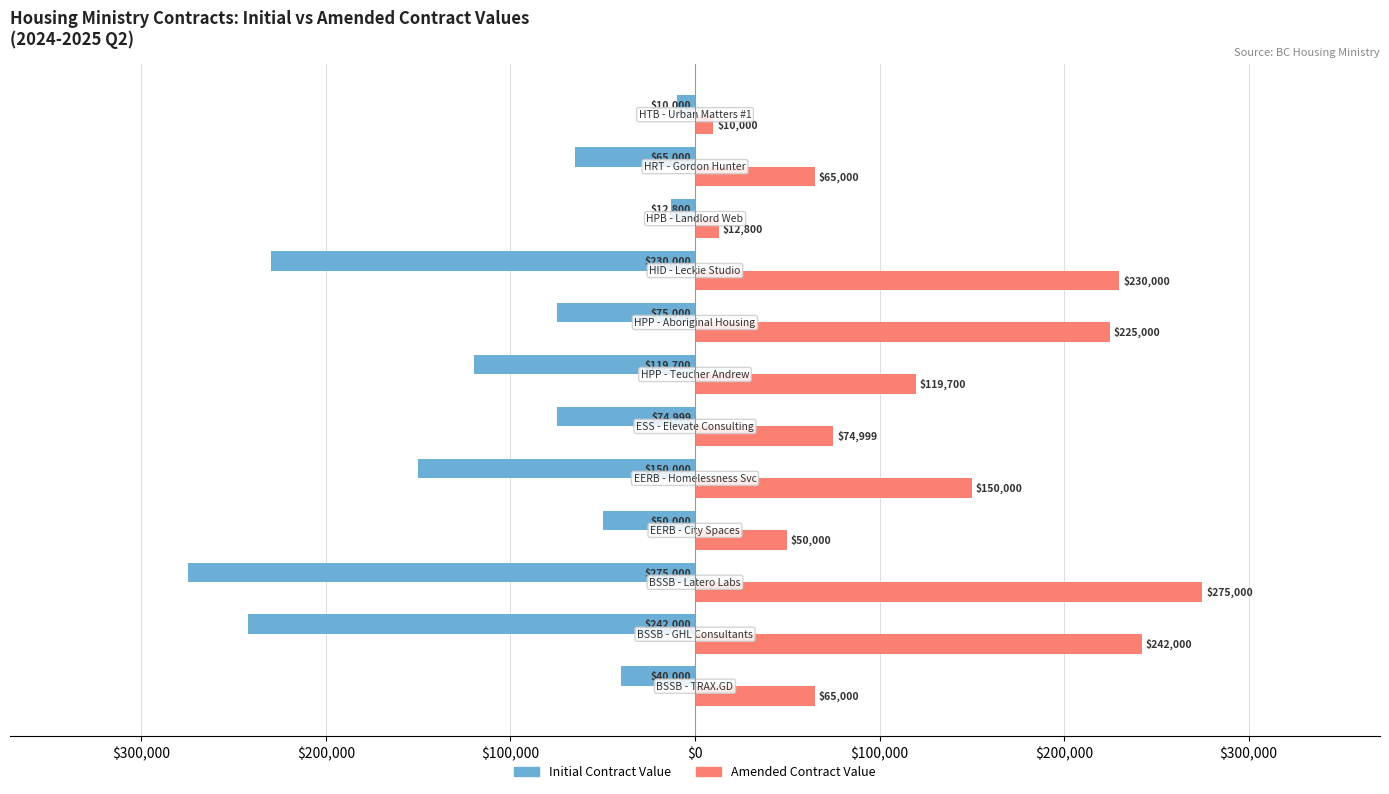

Which series has the widest spread of values?

Initial Contract Value